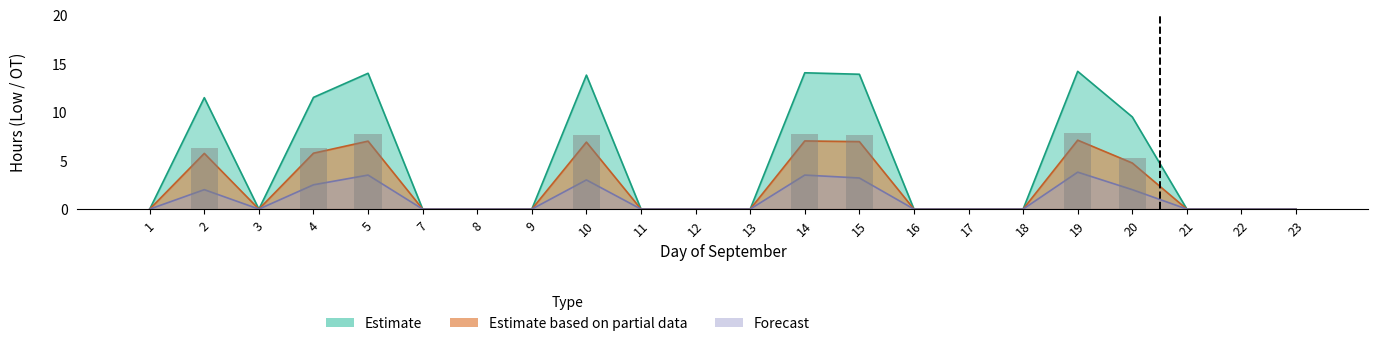

Rank the series by their maximum value, from highest to lowest.

Estimate, Estimate based on partial data, Forecast